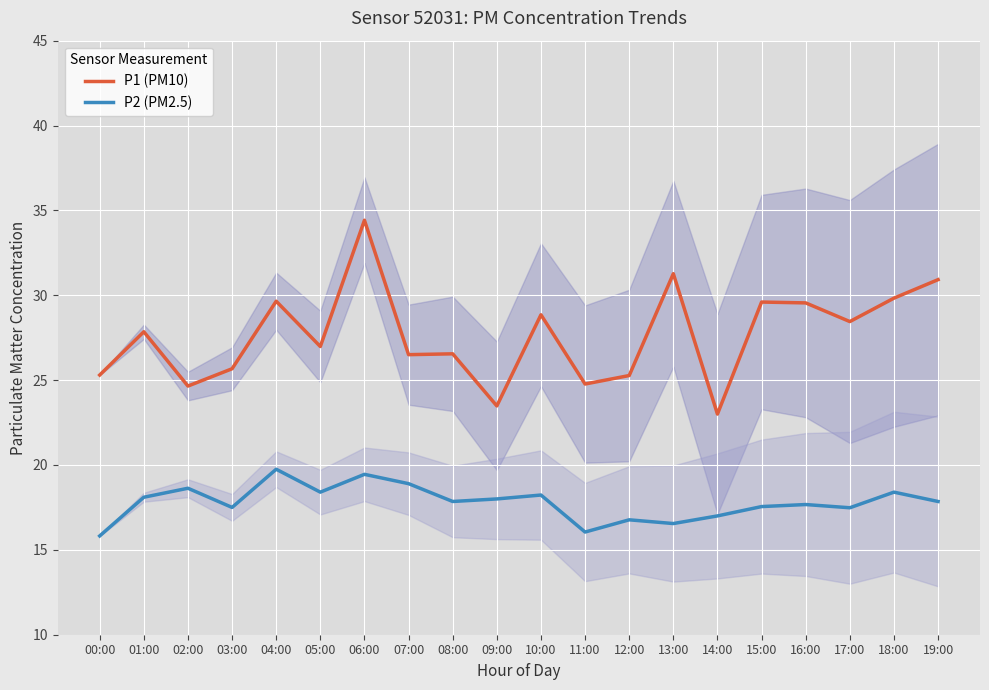

How many lines are shown in the chart?

2